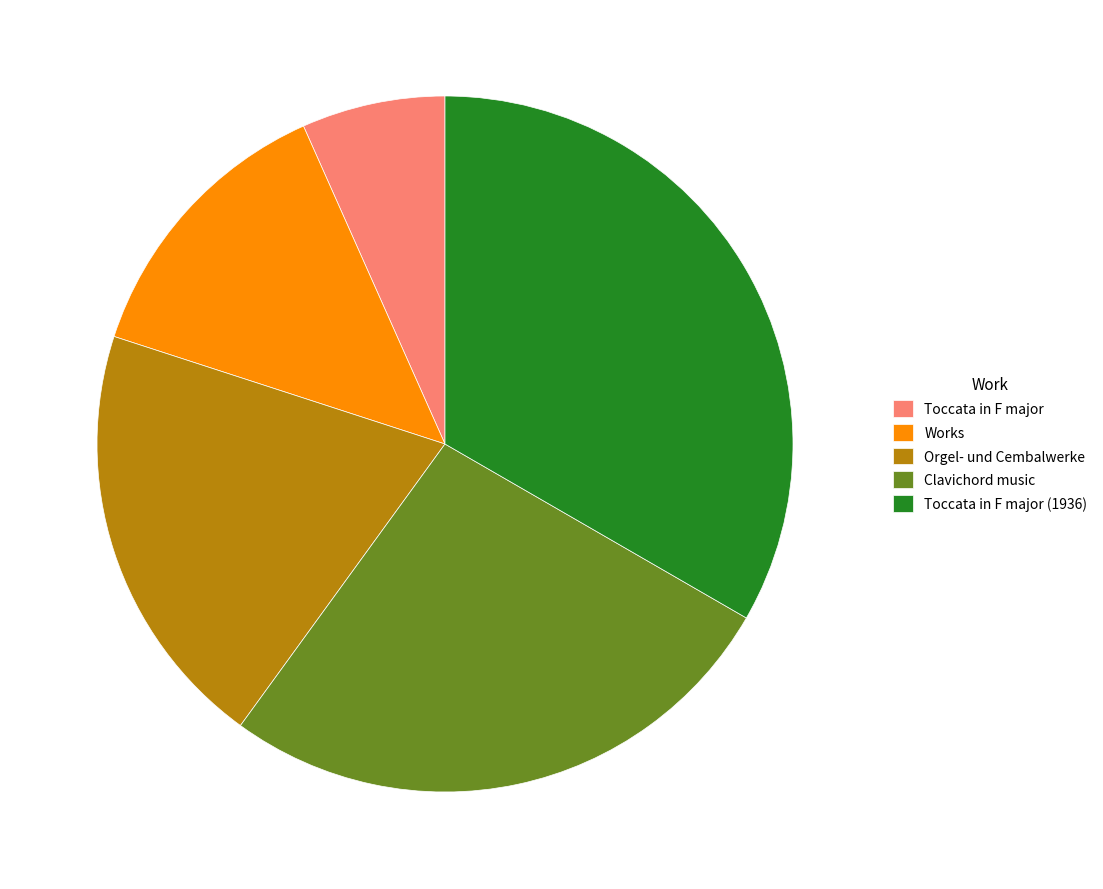

Which category has the biggest portion of the pie?

Toccata in F major (1936)